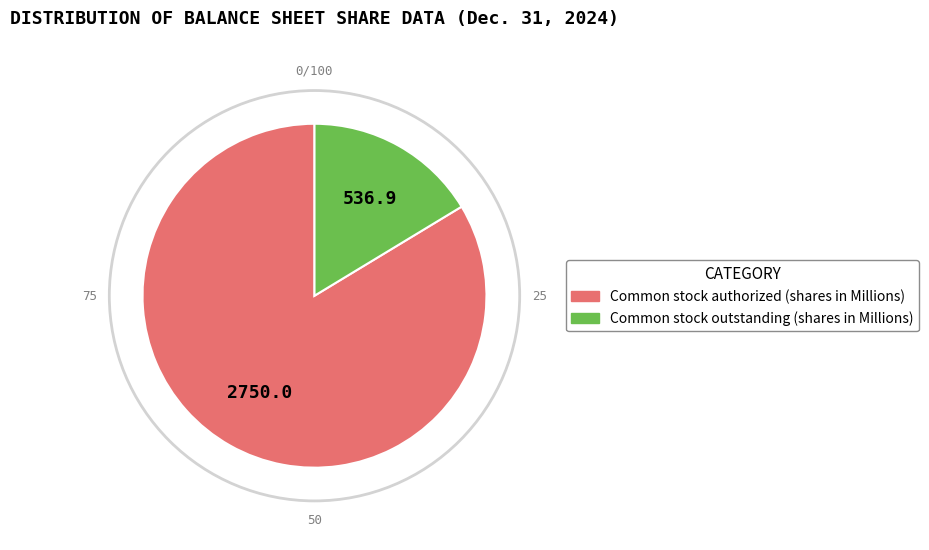

How many segments does this pie chart have?

2